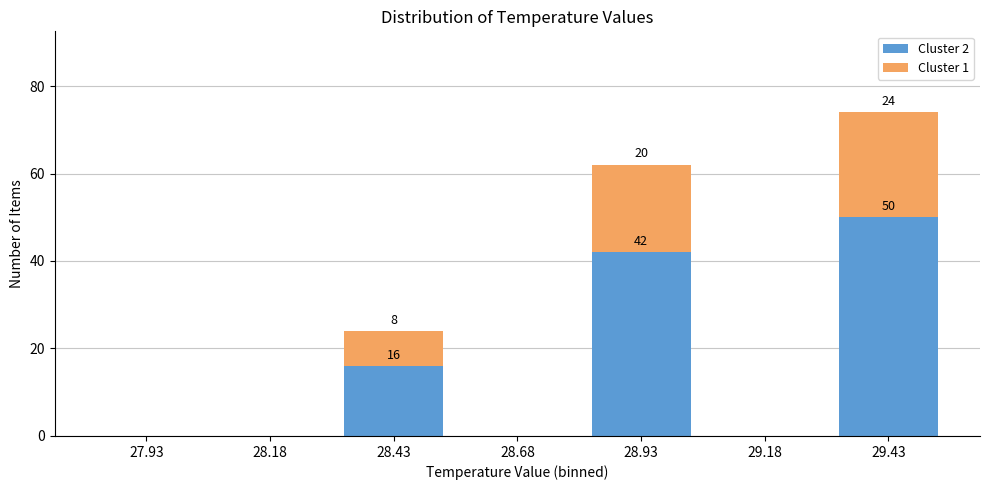

Which range on the x-axis has the tallest stacked bar (by total height)?

29.30 to 29.55